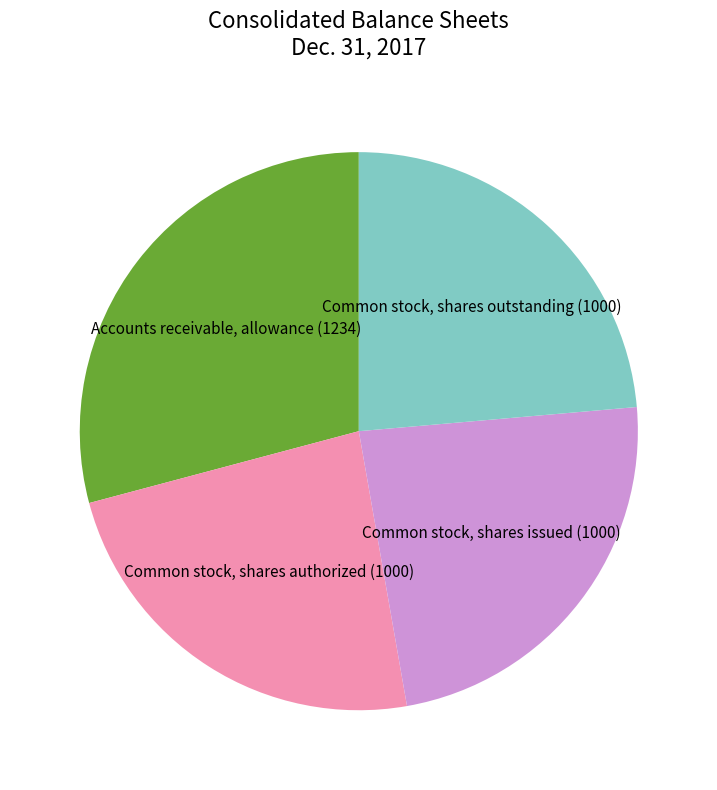

The Common stock, shares authorized slice represents 38% of the pie. True or false?

False